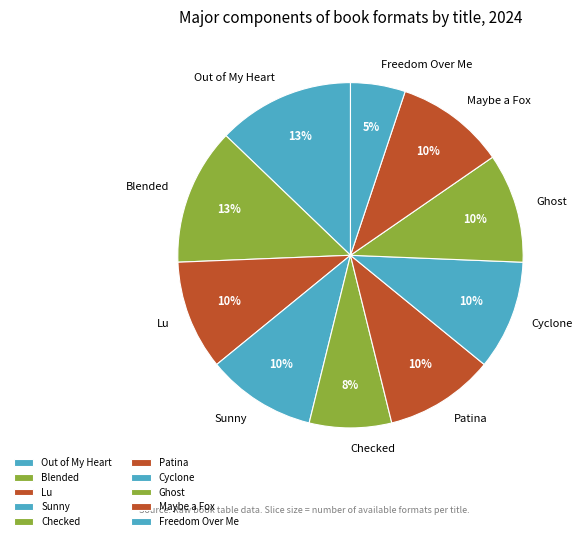

To the nearest percent, what is the difference between the largest and smallest slice percentages?

8%